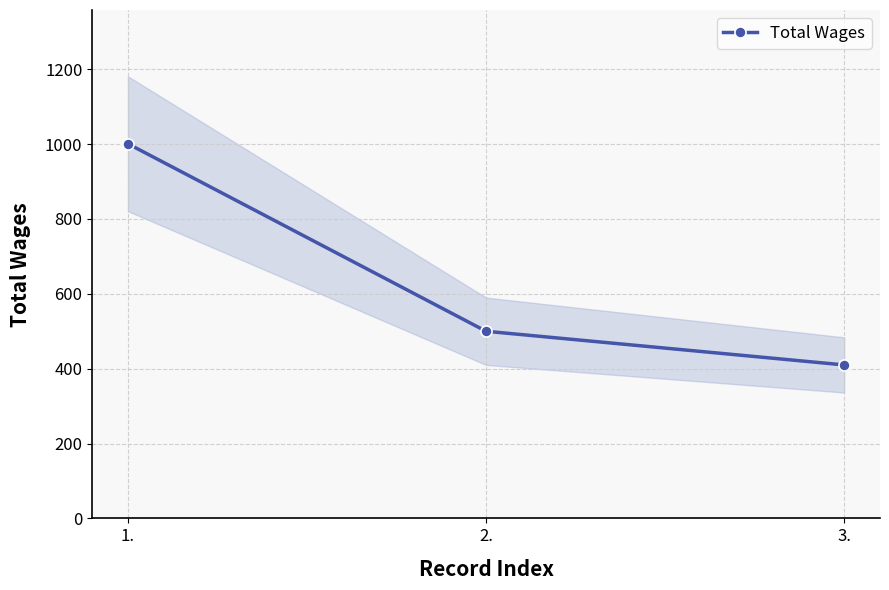

Which label corresponds to the smallest value in the chart?

3.